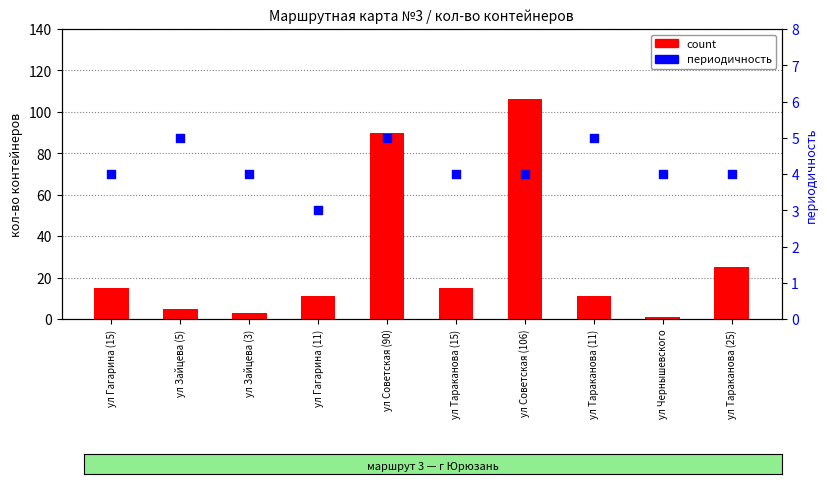

Which series has the largest total across all categories?

count